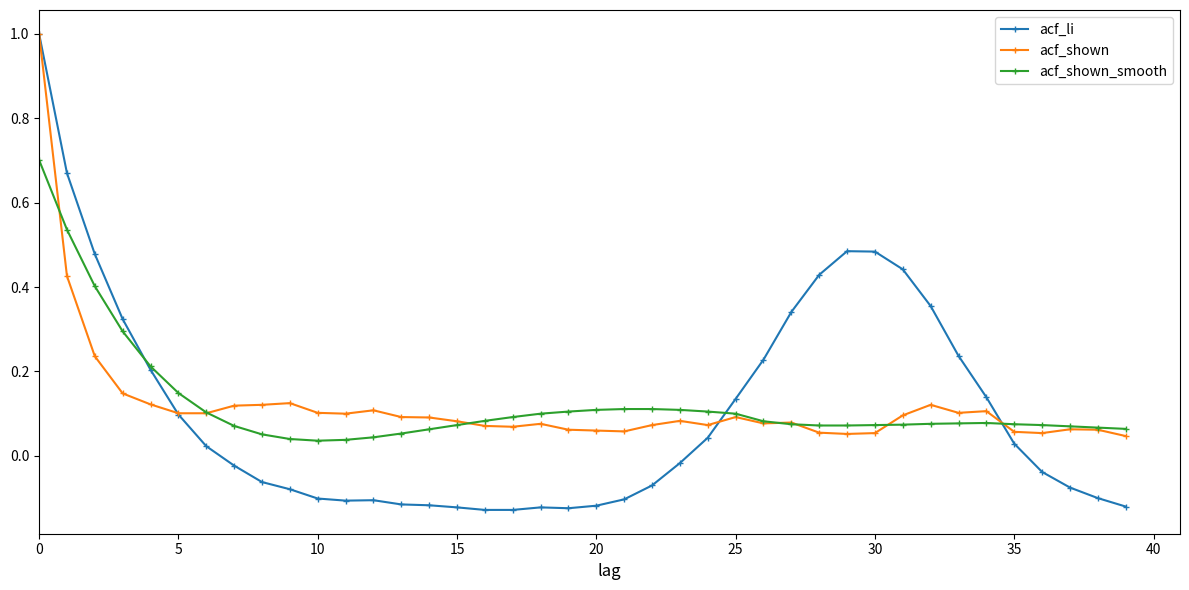

At how many categories does at least one series exceed 0?

40